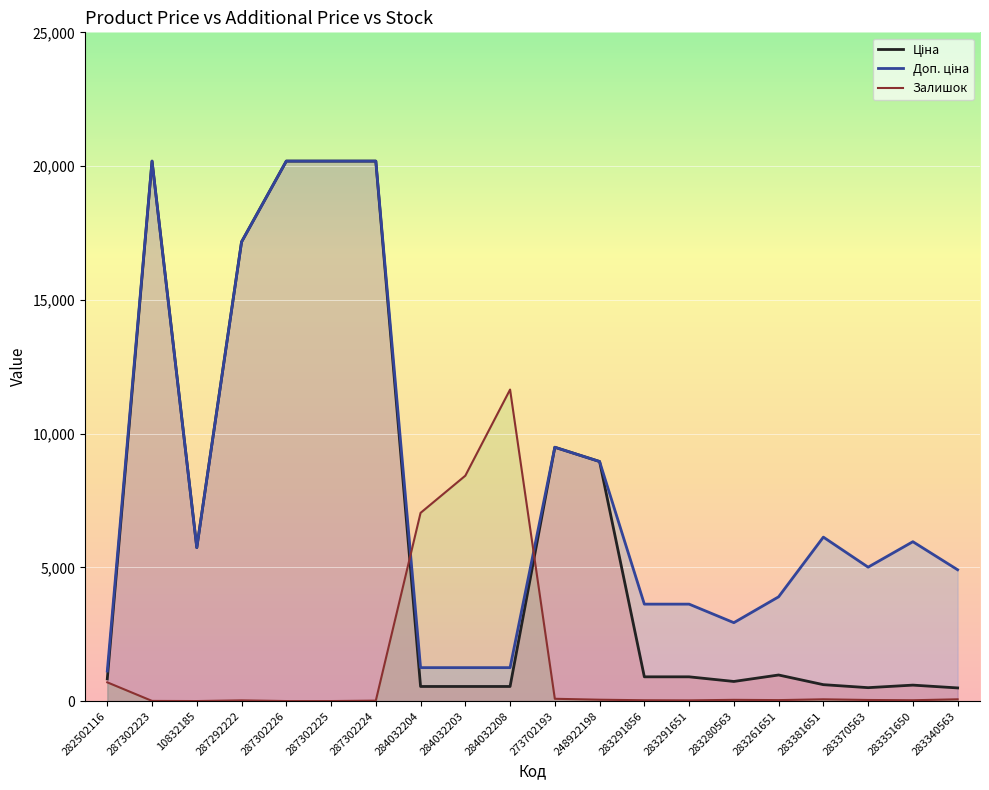

What are all the series names shown in the legend?

Ціна, Доп. ціна, Залишок